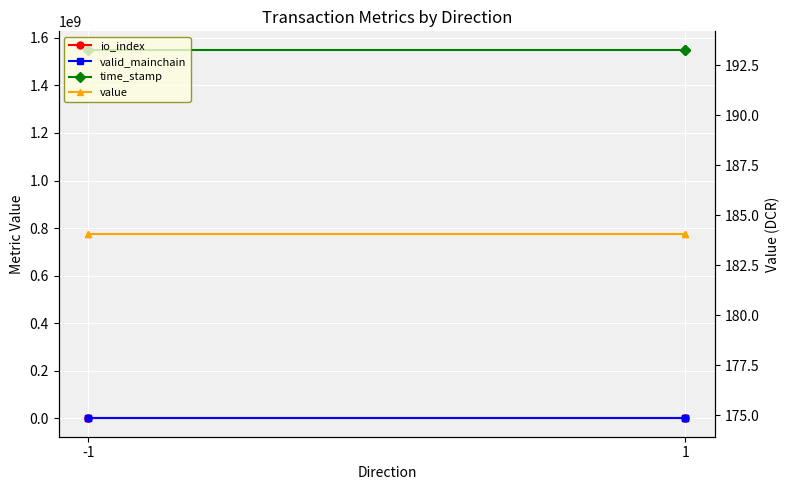

Is the value of value at -1 greater than the value of time_stamp at 1?

No